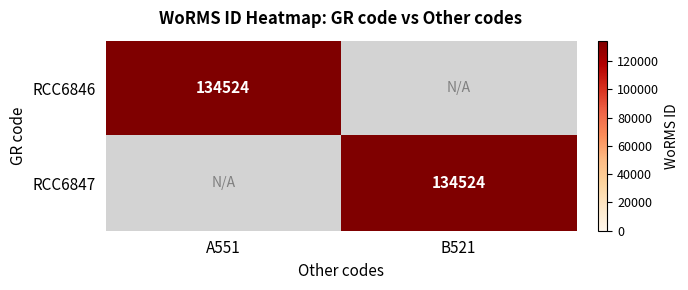

The value of RCC6846 at A551 is 134524. True or false?

True